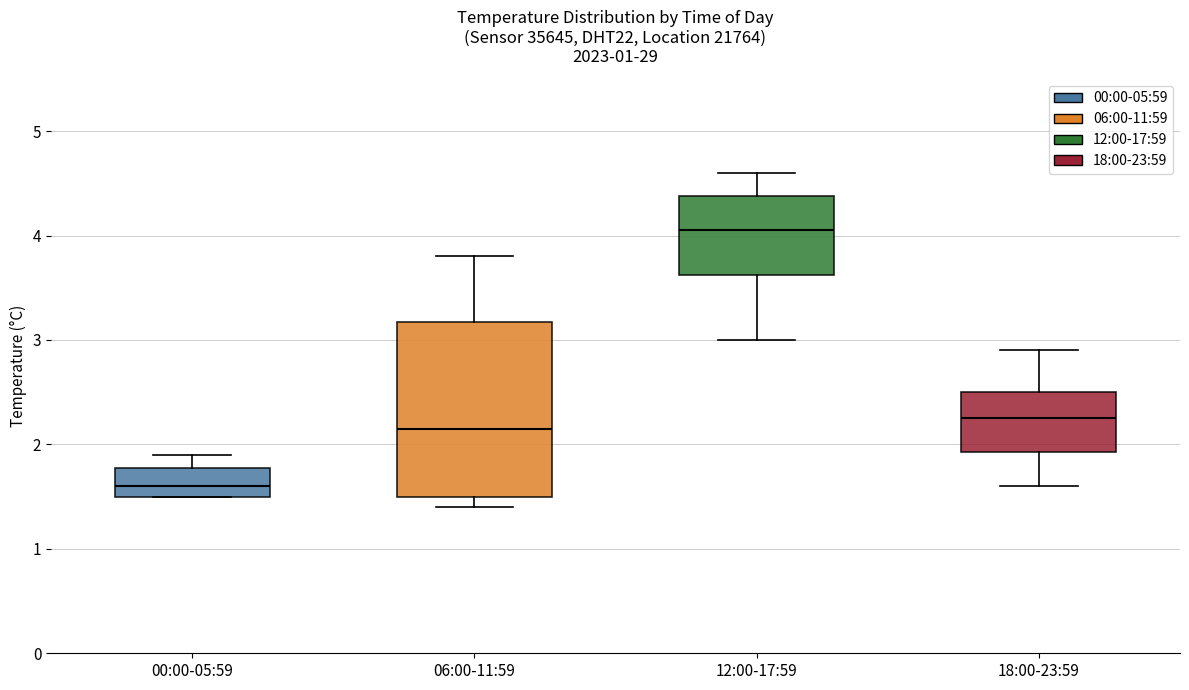

Which box has the highest median line?

12:00-17:59